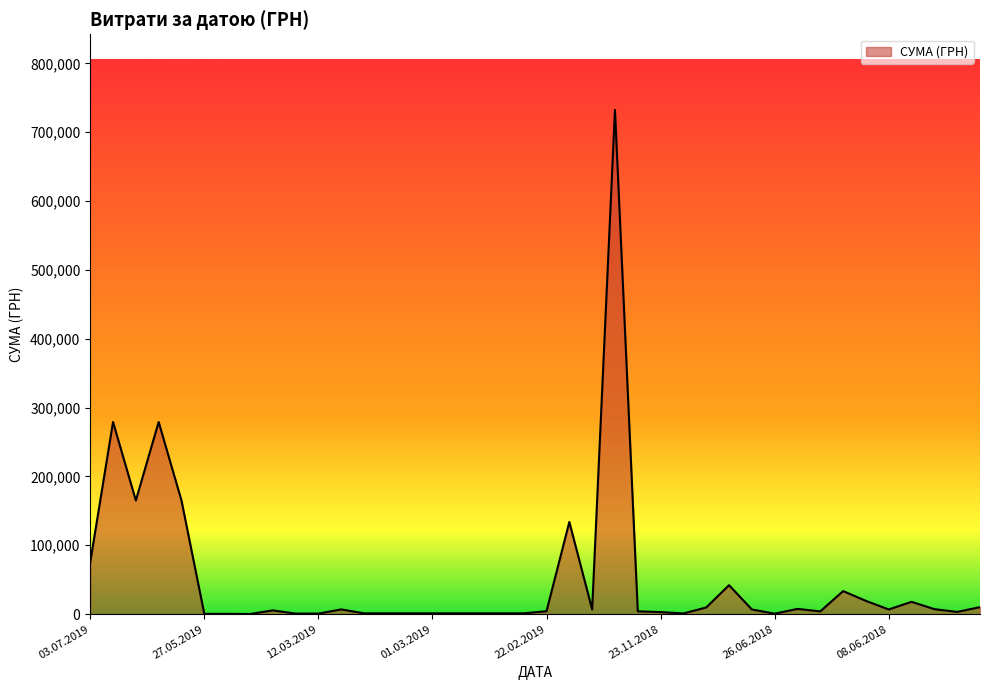

How many series are shown in this chart?

1